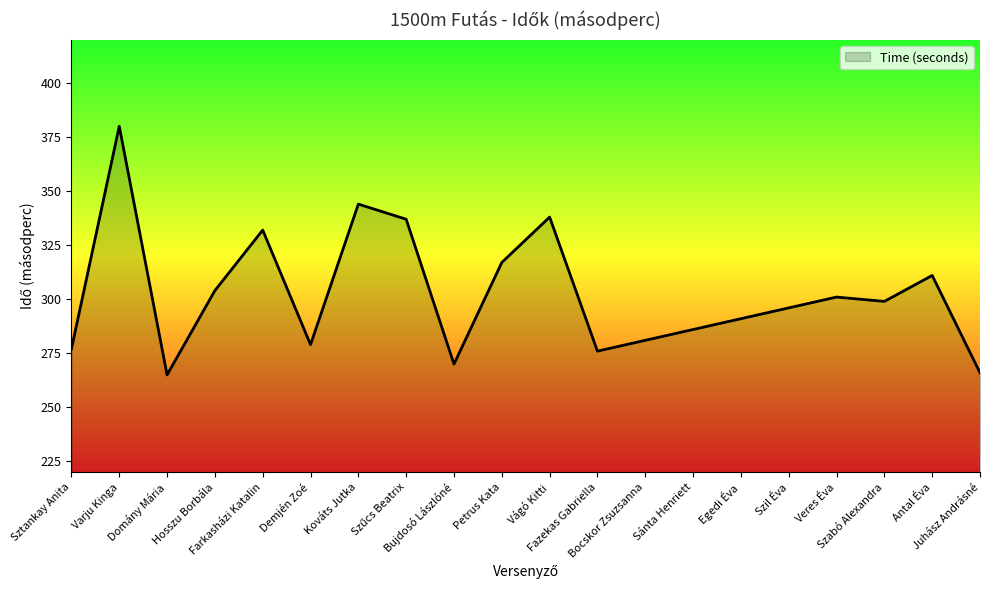

True or false: there are more than 1 points higher than both neighbors.

True